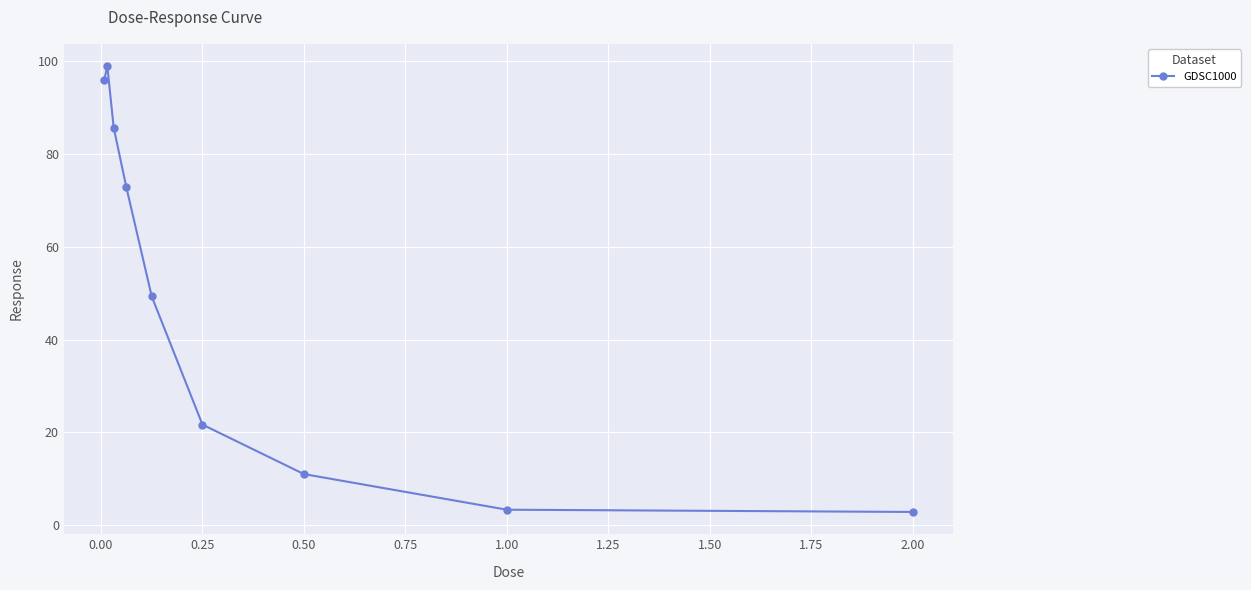

What is the maximum value shown in the chart?

99.0